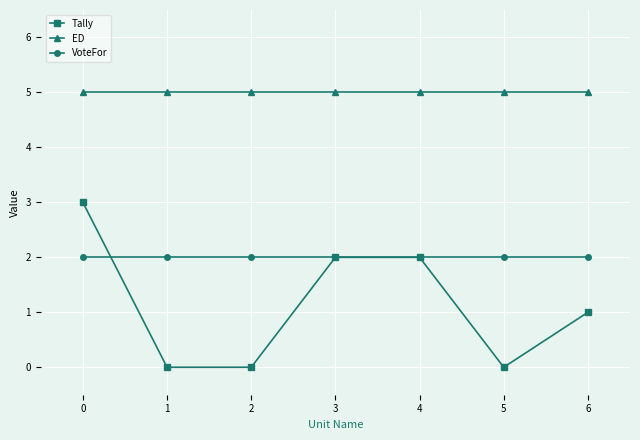

Which series has the largest total across all categories?

ED